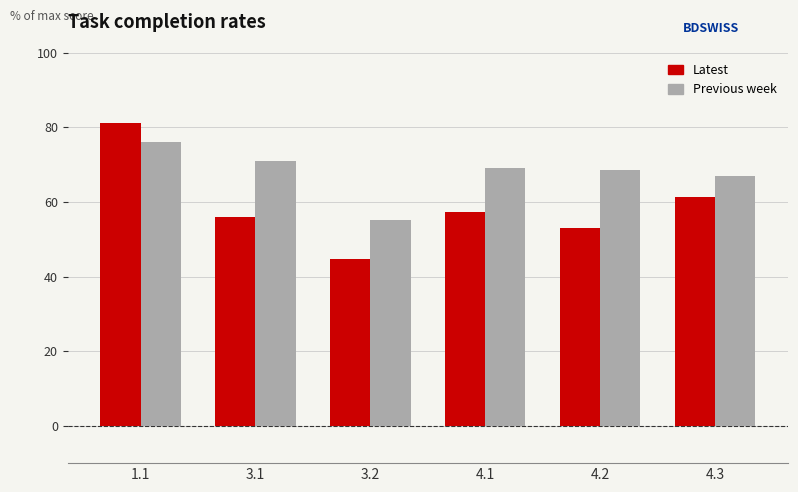

What is the difference between the Latest values at 4.3 and 4.2?

8.5